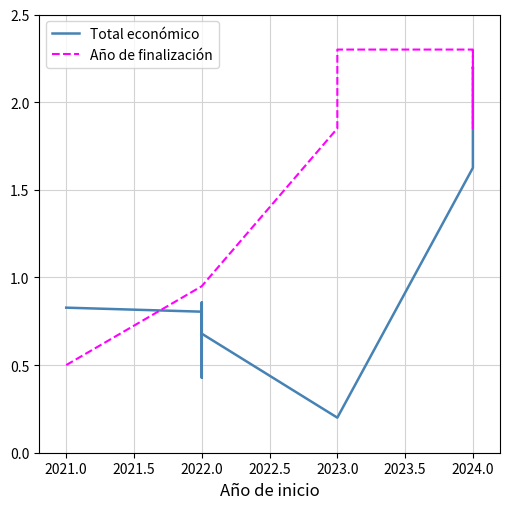

Which series has the largest total across all categories?

Año de finalización